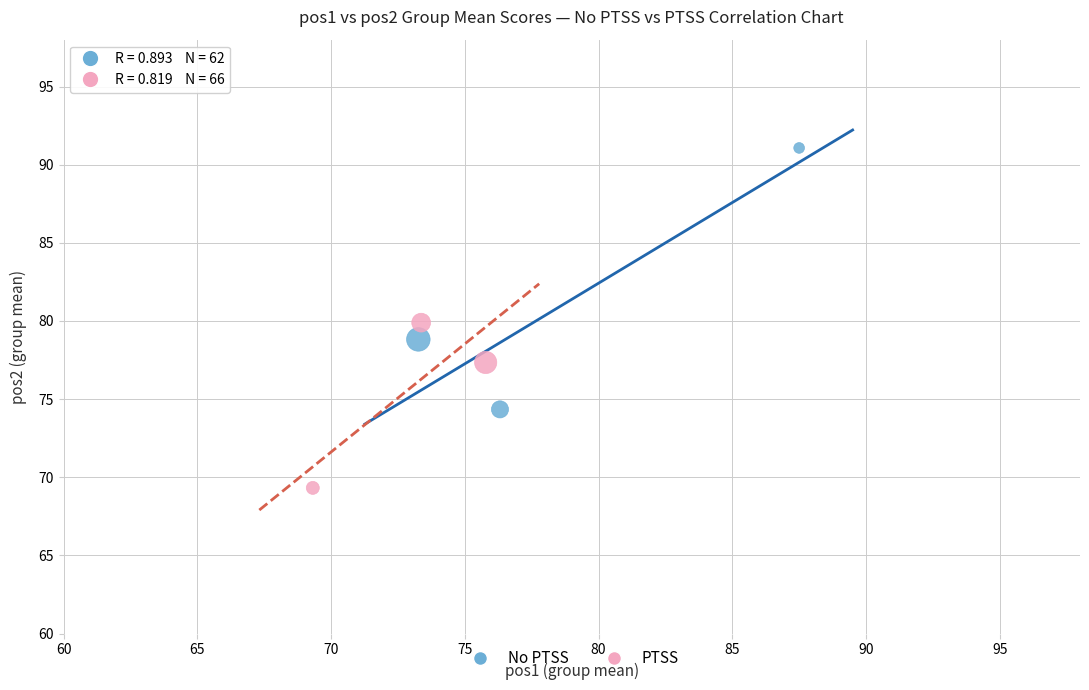

Which series reaches the minimum Y coordinate?

PTSS